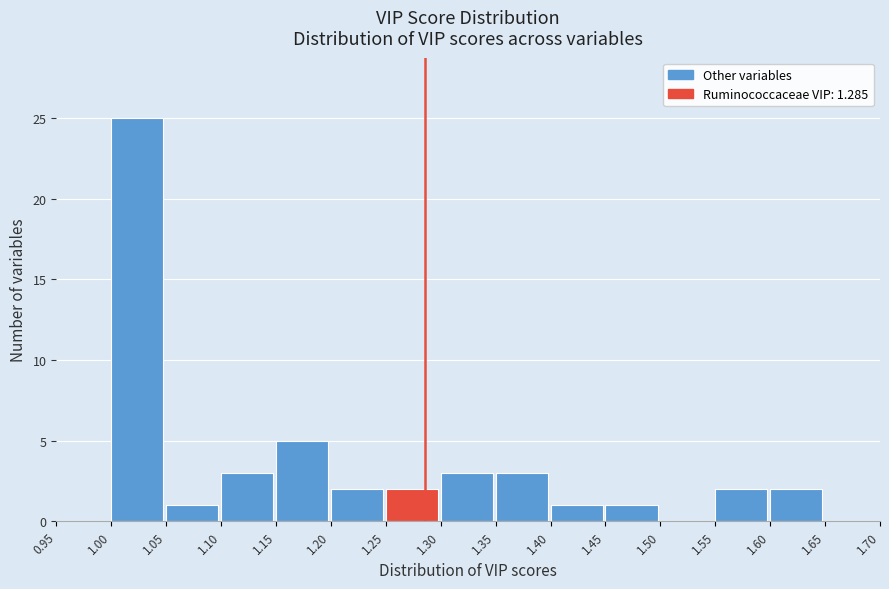

Over which range of the x-axis is the bar tallest?

1.00 to 1.05